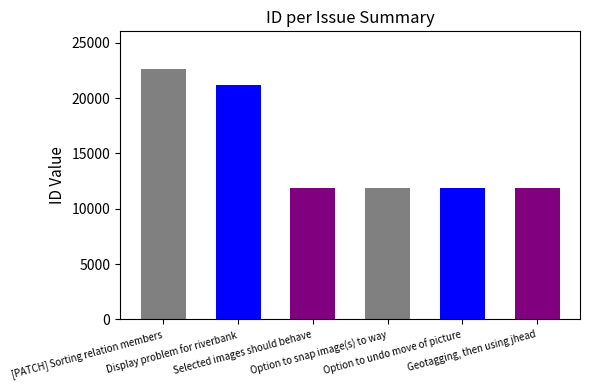

At which label is the value closest to 17268?

Display problem for riverbank